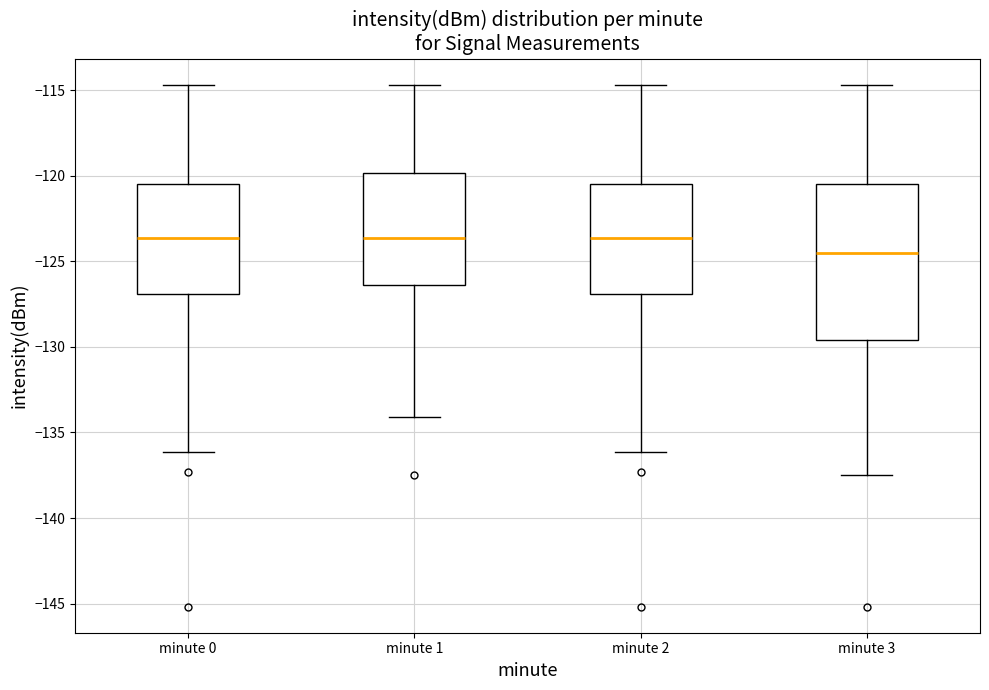

Reading left to right, transcribe this box plot: for each box, give where its median line is, the range the box spans, and where its two whiskers end, as read against the y-axis. The values are not printed on the chart, so give them approximately, as read against the axis.

minute 0: median -123.5, box -127.0 to -120.5, whiskers -136.0 to -114.5
minute 1: median -123.5, box -126.5 to -120.0, whiskers -134.0 to -114.5
minute 2: median -123.5, box -127.0 to -120.5, whiskers -136.0 to -114.5
minute 3: median -124.5, box -129.5 to -120.5, whiskers -137.5 to -114.5